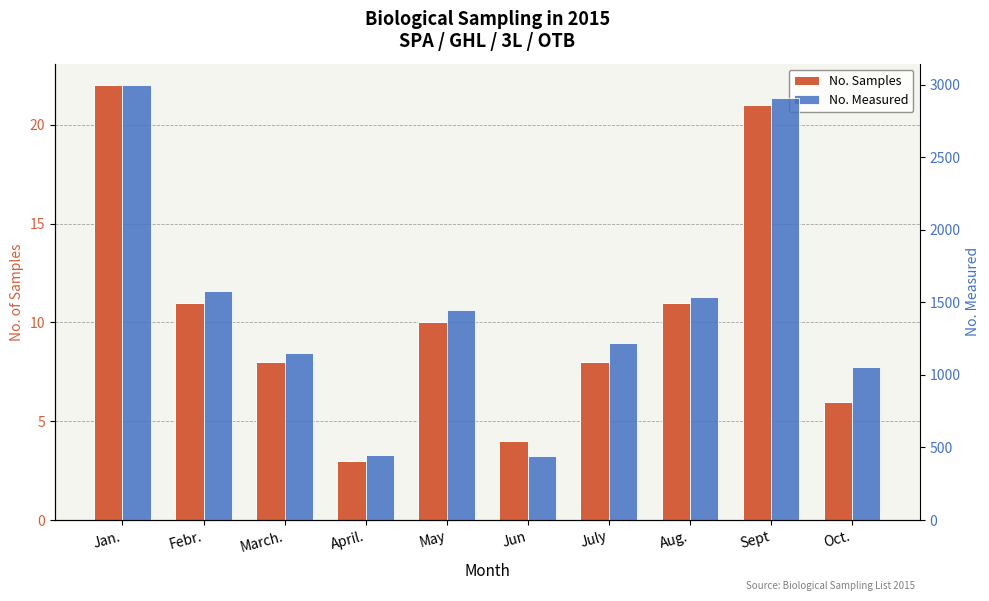

True or false: No. Measured has a value of 439 at Jun.

True